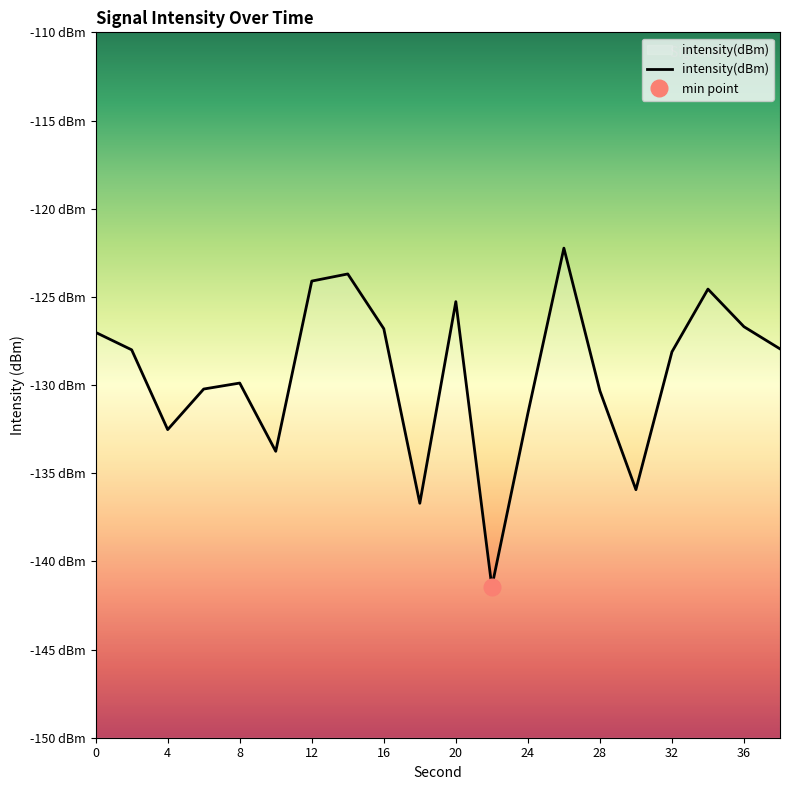

How many values are below -128?

11